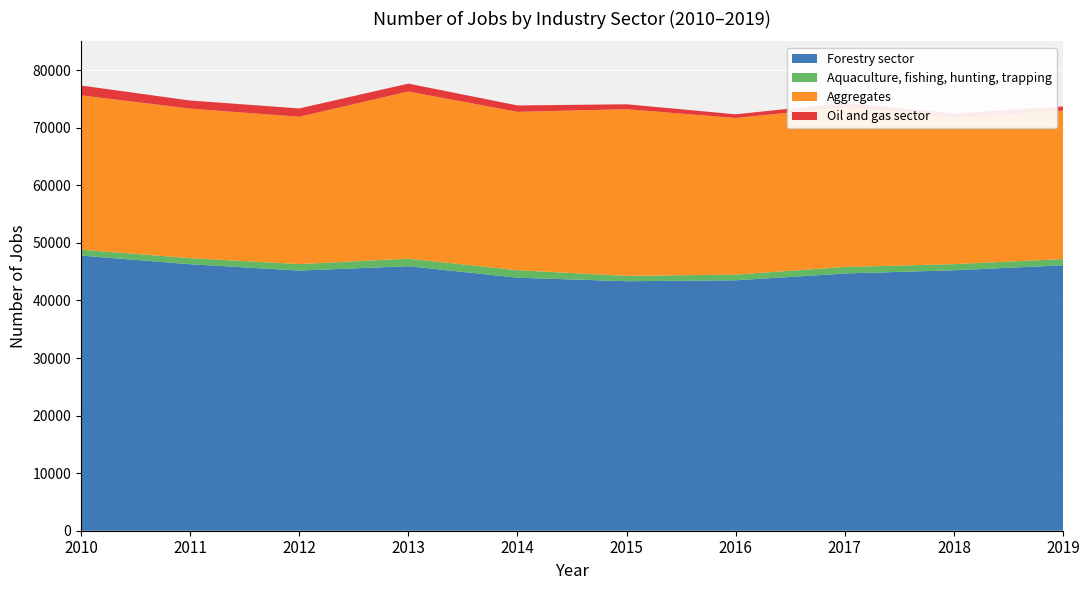

Reading left to right, list all the values displayed in this chart.

Forestry sector: 47790	46290	45185	45950	43945	43335	43500	44680	45240	46105
Aquaculture, fishing, hunting, trapping: 1025	1055	1130	1305	1305	935	990	1135	1060	1085
Aggregates: 26810	25970	25585	29035	27505	28940	27195	27775	25355	25785
Oil and gas sector: 1705	1410	1450	1370	1115	860	645	735	800	720